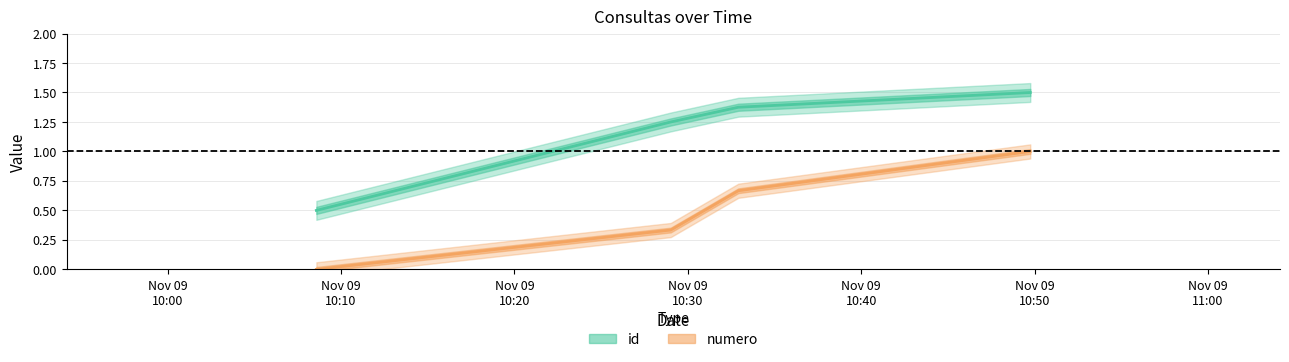

Rank the series at 2017-11-09 10:08:35 from lowest to highest value.

numero, id